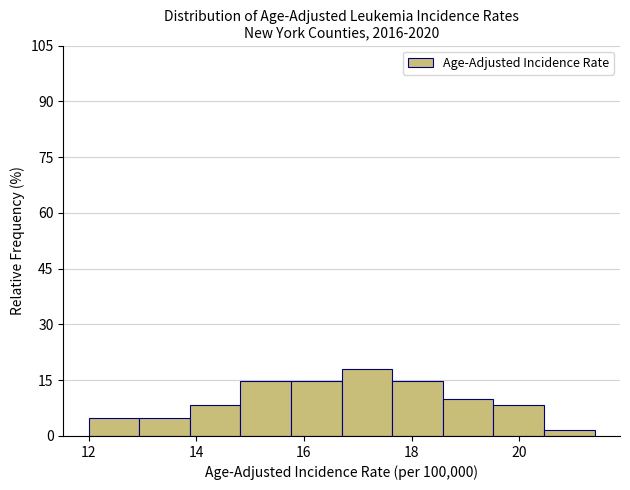

Reading left to right, transcribe this chart: for each bar, give the range it covers on the x-axis and its height. Neither the bar edges nor the heights are printed on the chart, so give them approximately, as read against the axes.

12.00 to 12.94: 4
12.94 to 13.88: 4
13.88 to 14.82: 8
14.82 to 15.76: 14
15.76 to 16.70: 14
16.70 to 17.64: 18
17.64 to 18.58: 14
18.58 to 19.52: 10
19.52 to 20.46: 8
20.46 to 21.40: under 2